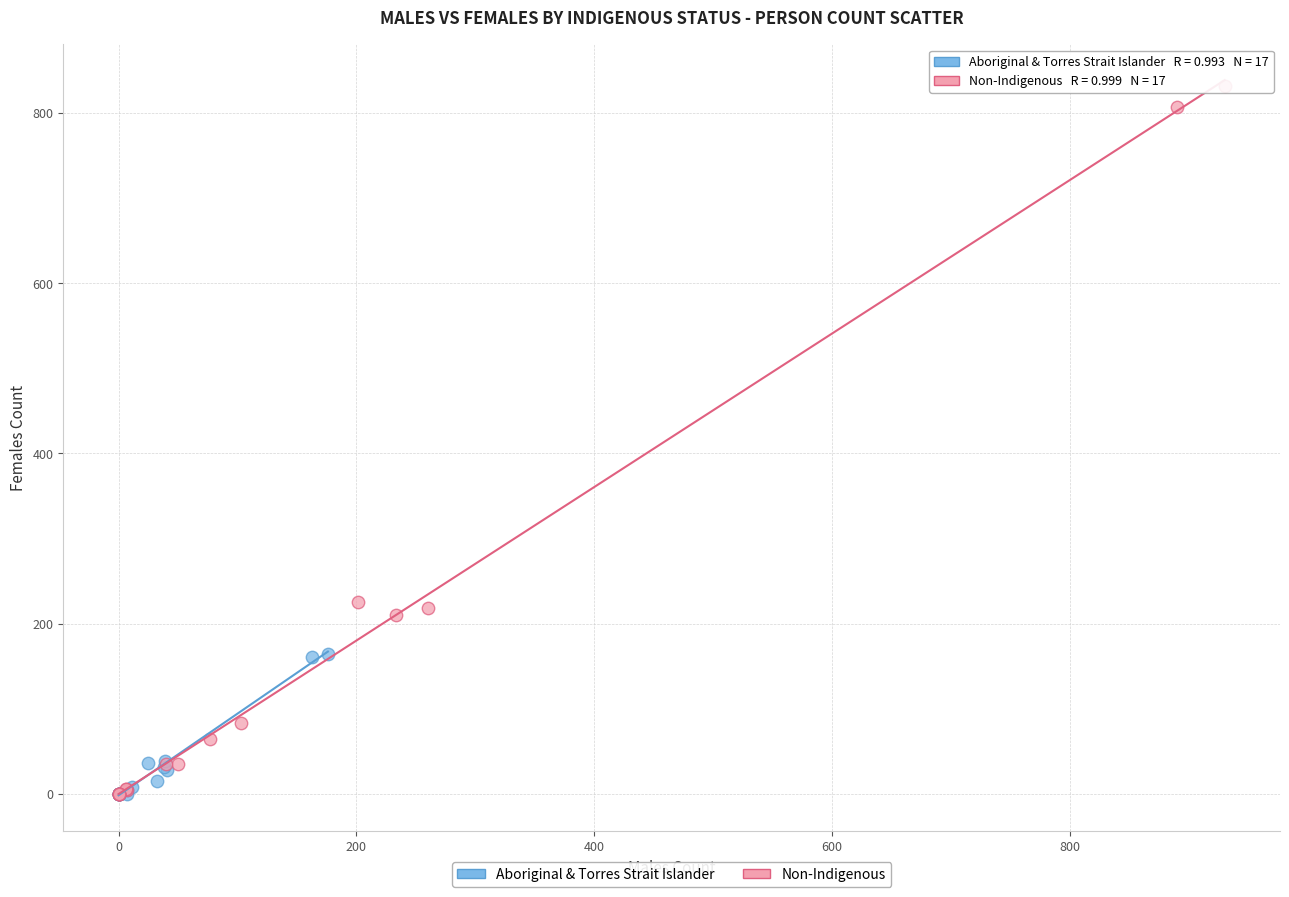

Which series reaches the maximum Y coordinate?

Non-Indigenous